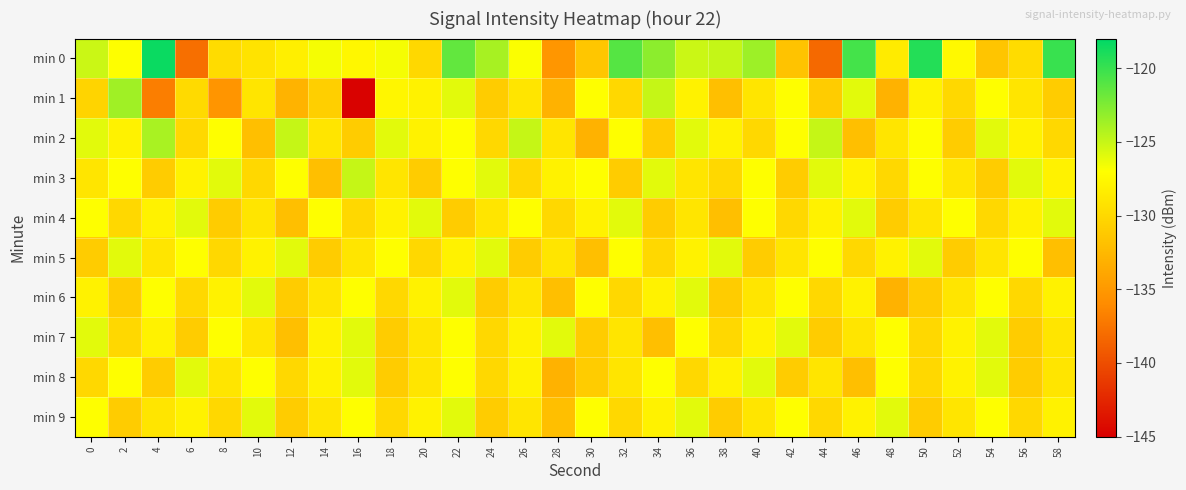

Which series has the widest spread of values?

min 1